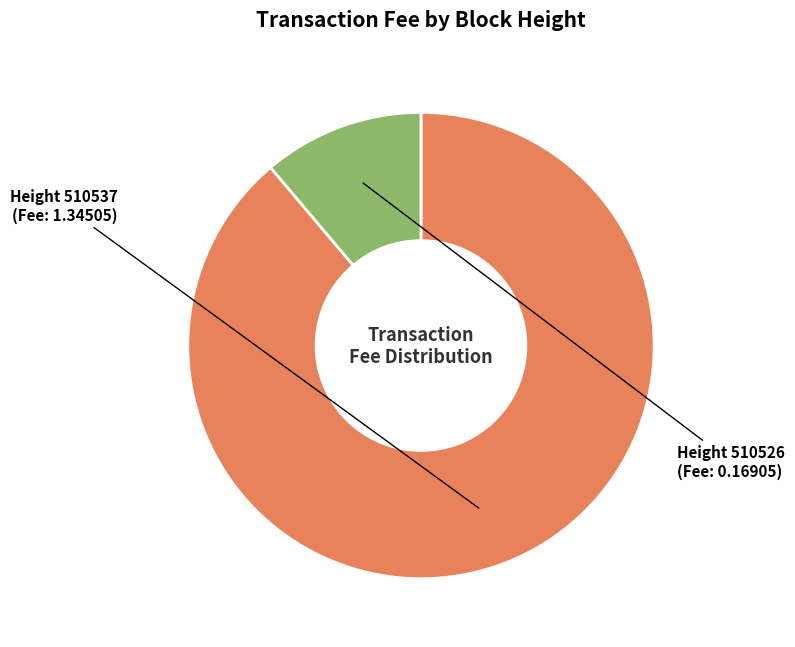

True or false: Height 510526 accounts for 11% of the total.

True